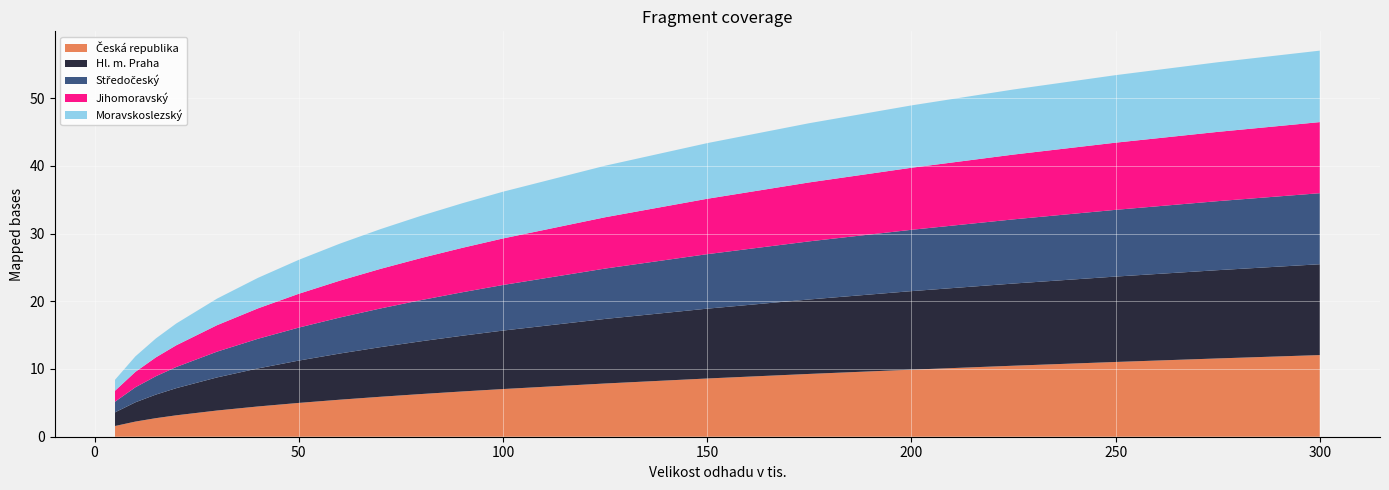

Reading right to left, what are all the values shown in this chart?

Česká republika: 300=12.1	275=11.6	250=11.0	225=10.5	200=9.9	175=9.3	150=8.6	125=7.9	100=7.0	90=6.7	80=6.3	70=5.9	60=5.5	50=5.0	40=4.5	30=3.9	20=3.2	15=2.7	10=2.2	5=1.6
Hl. m. Praha: 300=13.4	275=13.0	250=12.6	225=12.1	200=11.6	175=11.0	150=10.3	125=9.5	100=8.6	90=8.2	80=7.8	70=7.3	60=6.8	50=6.3	40=5.6	30=4.9	20=4.0	15=3.5	10=2.8	5=2.0
Středočeský: 300=10.5	275=10.2	250=9.9	225=9.5	200=9.1	175=8.6	150=8.0	125=7.4	100=6.7	90=6.4	80=6.1	70=5.7	60=5.3	50=4.9	40=4.4	30=3.8	20=3.1	15=2.7	10=2.2	5=1.6
Jihomoravský: 300=10.5	275=10.2	250=9.9	225=9.6	200=9.2	175=8.7	150=8.2	125=7.6	100=6.9	90=6.6	80=6.2	70=5.8	60=5.4	50=5.0	40=4.5	30=3.9	20=3.2	15=2.8	10=2.3	5=1.6
Moravskoslezský: 300=10.6	275=10.3	250=10.0	225=9.6	200=9.2	175=8.7	150=8.2	125=7.6	100=6.9	90=6.6	80=6.2	70=5.9	60=5.5	50=5.0	40=4.5	30=3.9	20=3.2	15=2.8	10=2.3	5=1.6